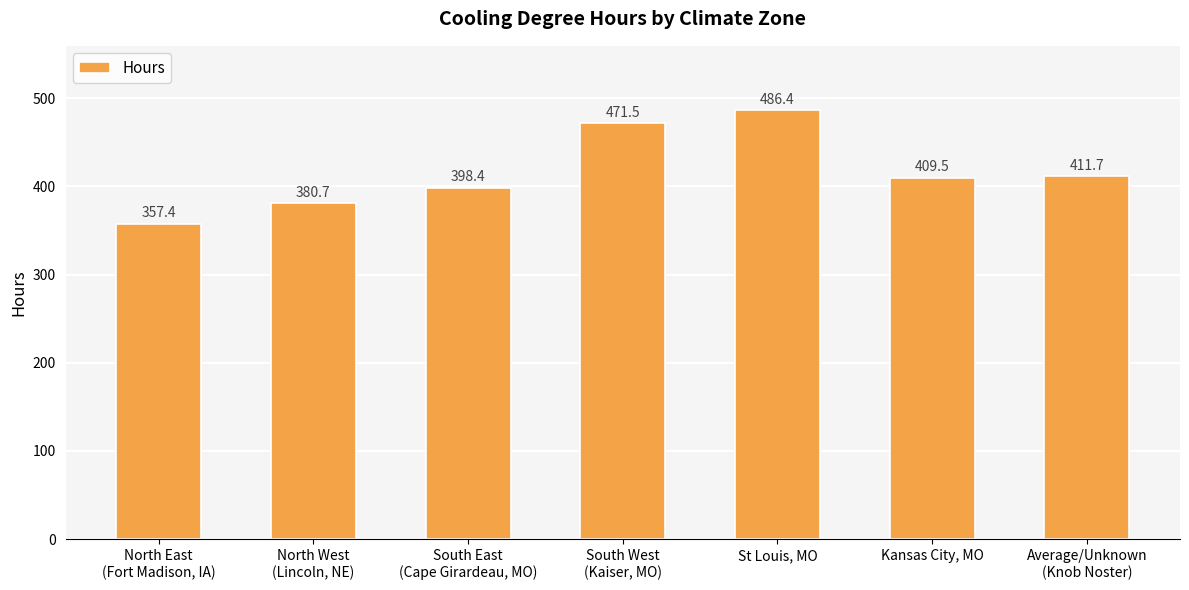

Rank the categories by value from lowest to highest.

North East
(Fort Madison, IA), North West
(Lincoln, NE), South East
(Cape Girardeau, MO), Kansas City, MO, Average/Unknown
(Knob Noster), South West
(Kaiser, MO), St Louis, MO